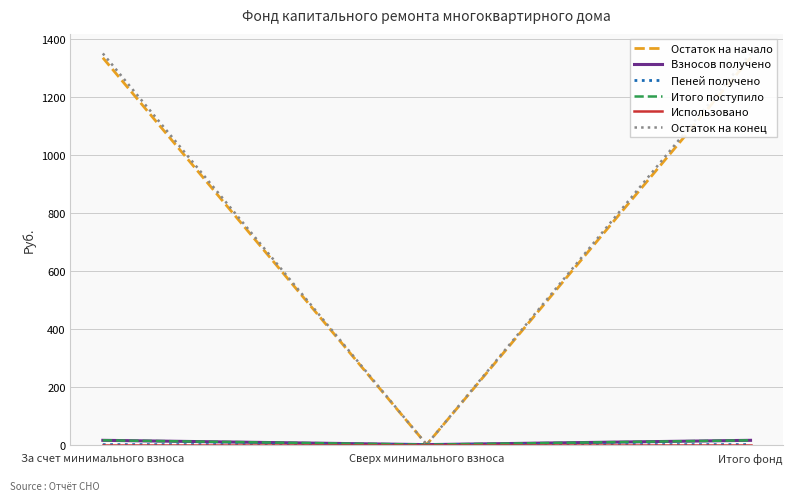

What is the maximum value shown in the chart?

1349.8